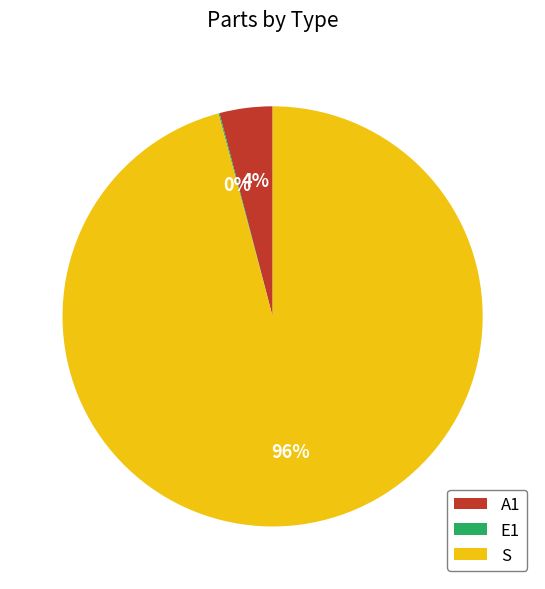

To the nearest percent, what is the average slice percentage?

33%